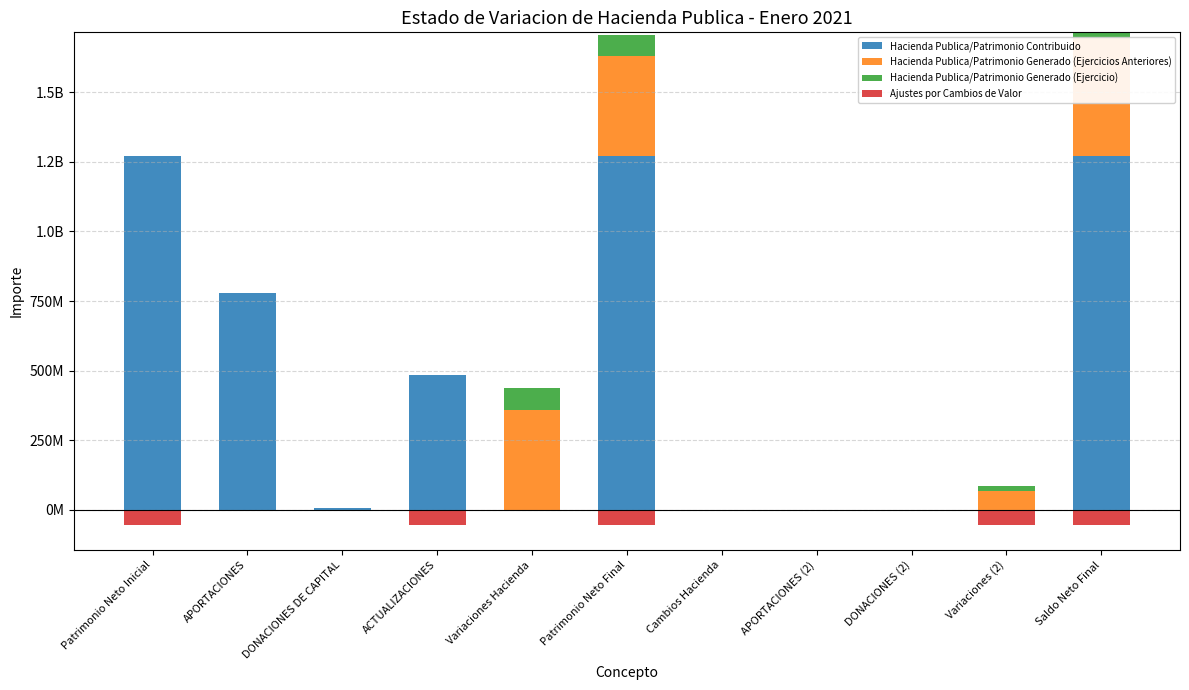

What is the label of the 10th bar from the left?

Variaciones (2)